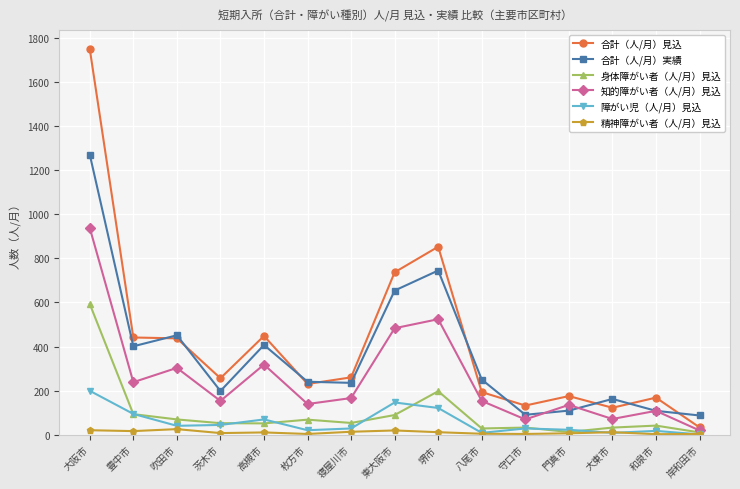

What is the value of the 障がい児（人/月）見込 point at the 7th from the left?

28